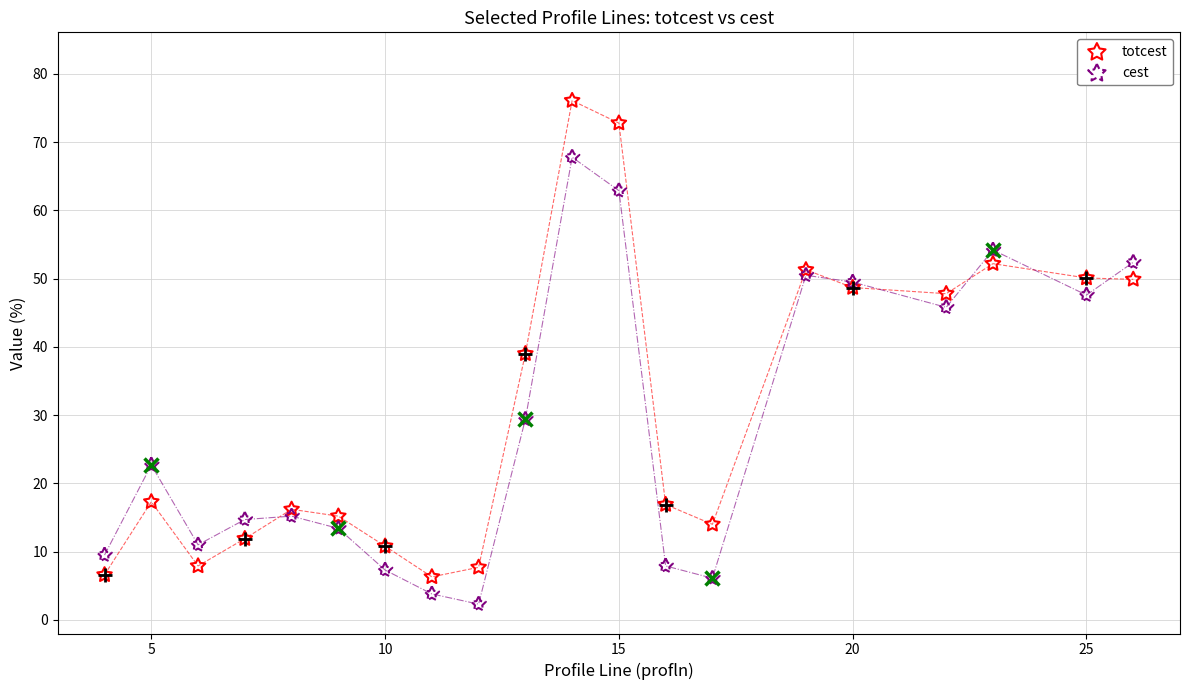

In the cest series, what Y value is closest to 35?

29.4